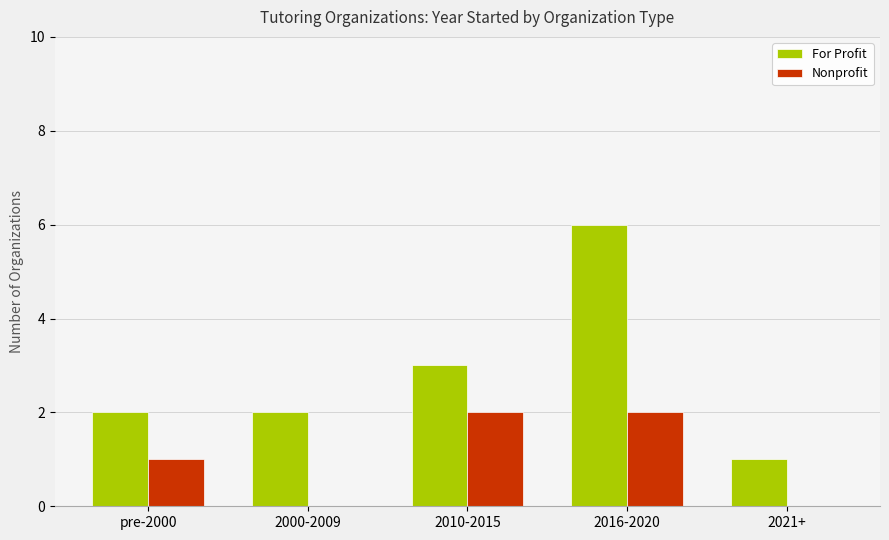

The value of Nonprofit at pre-2000 is 1. True or false?

True